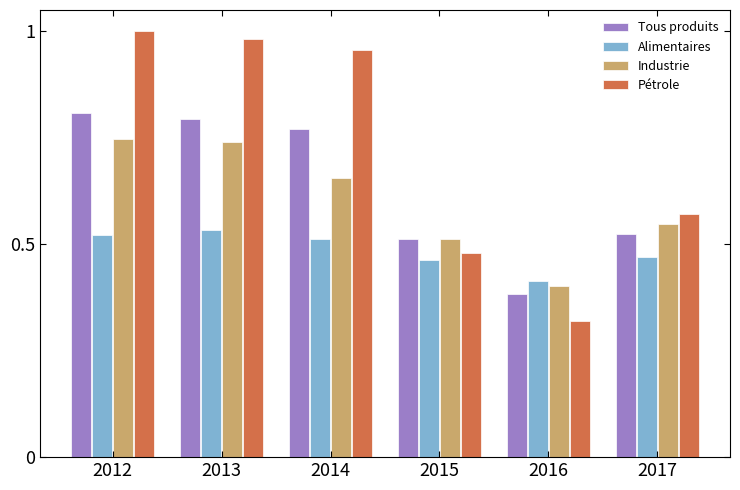

The Tous produits series shows 1.2 at 2014. True or false?

False